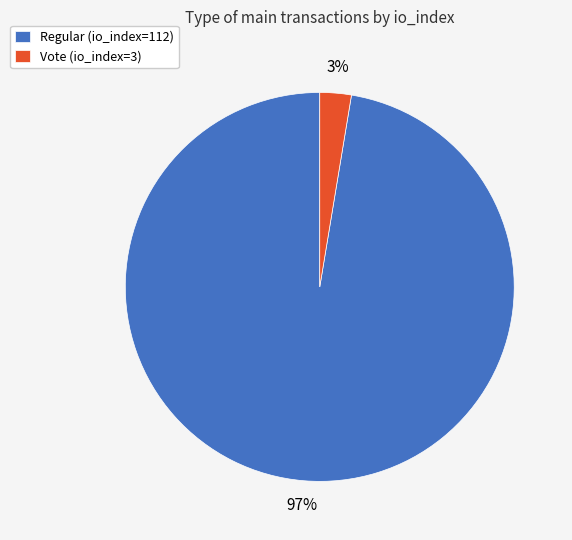

Which has a higher value, Regular (io_index=112) or Vote (io_index=3)?

Regular (io_index=112)